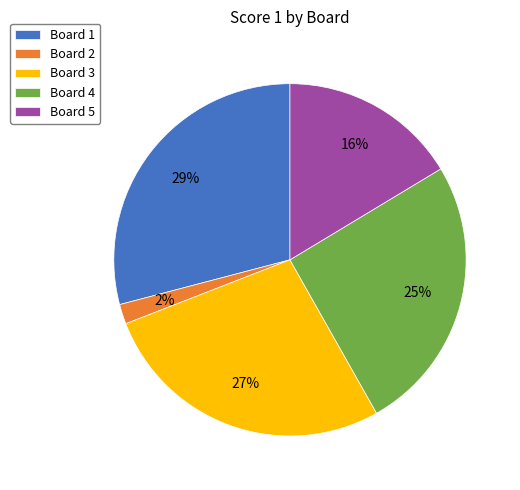

What is the ratio of the value at Board 2 to the value at Board 1?

0.1